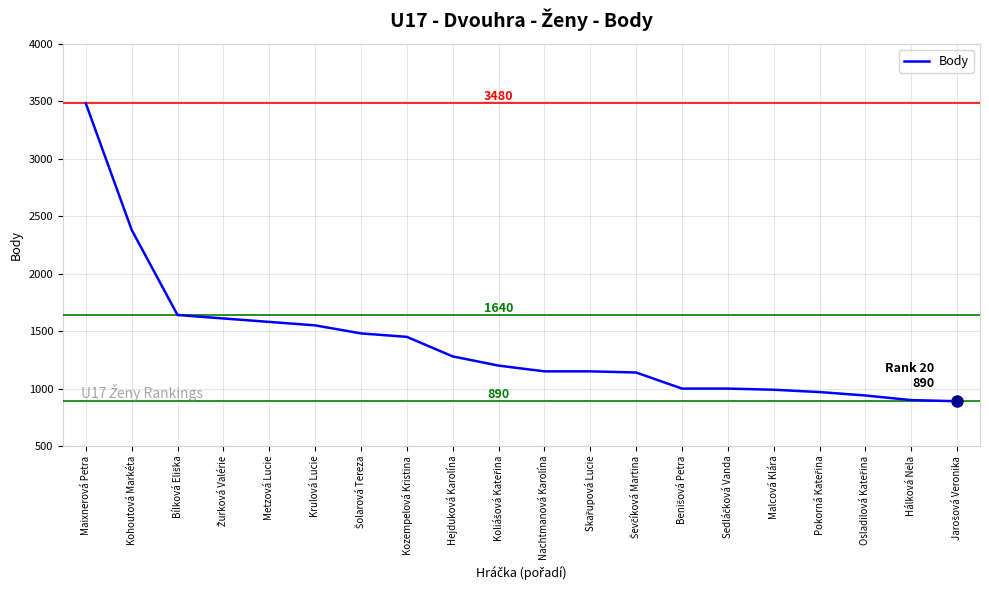

At which label is the value closest to 2185?

Kohoutová Markéta